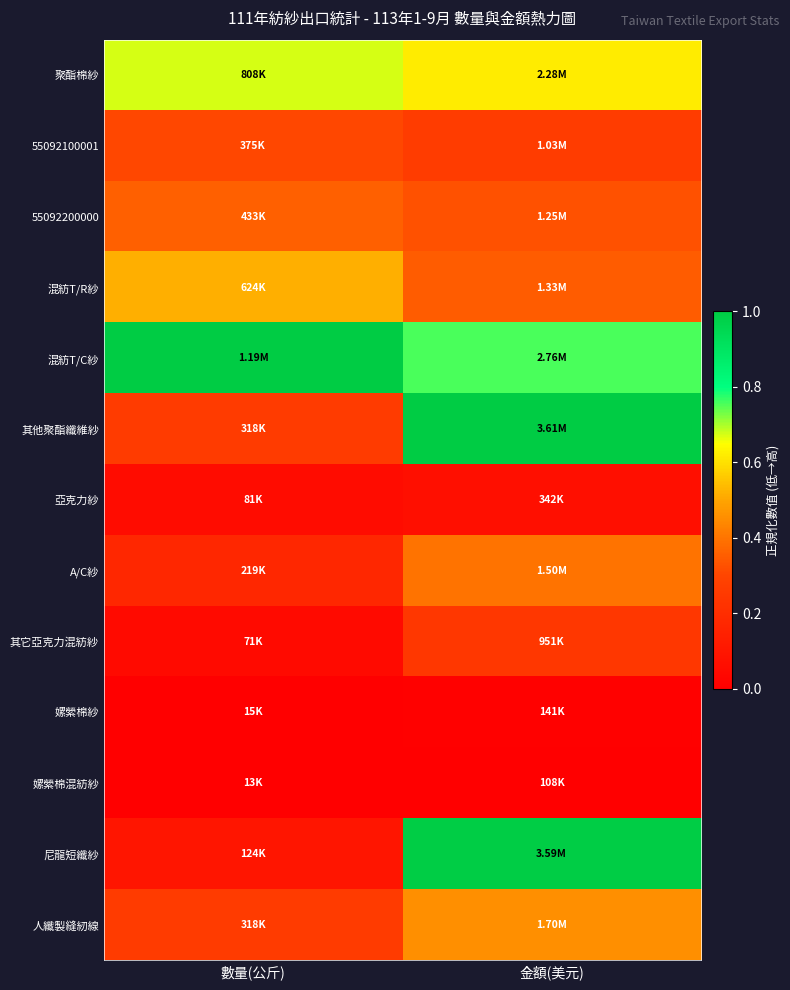

At how many categories does at least one series exceed 0?

2